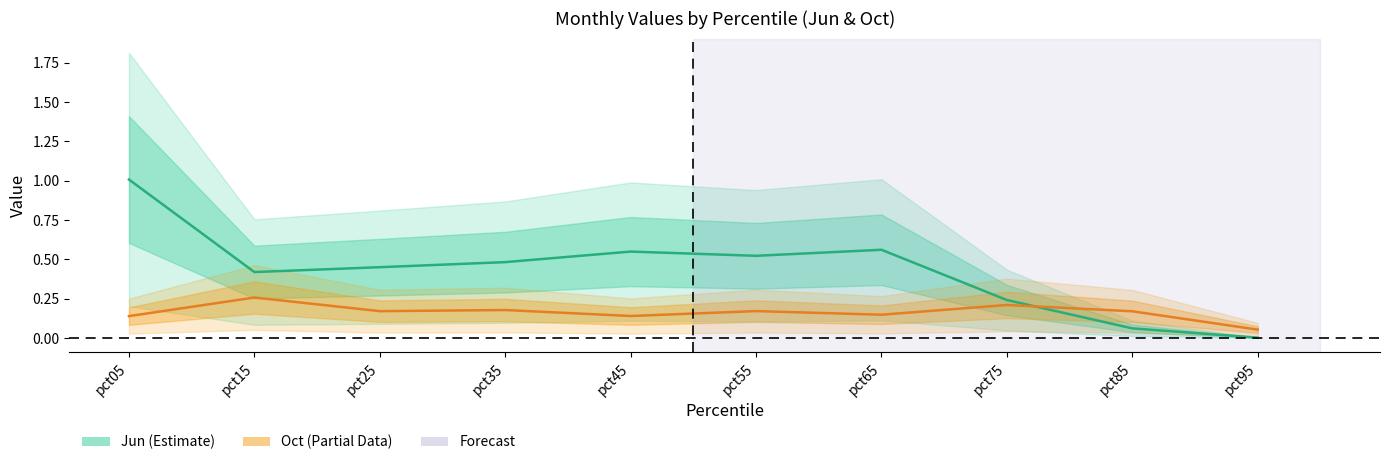

How many lines are shown in the chart?

2